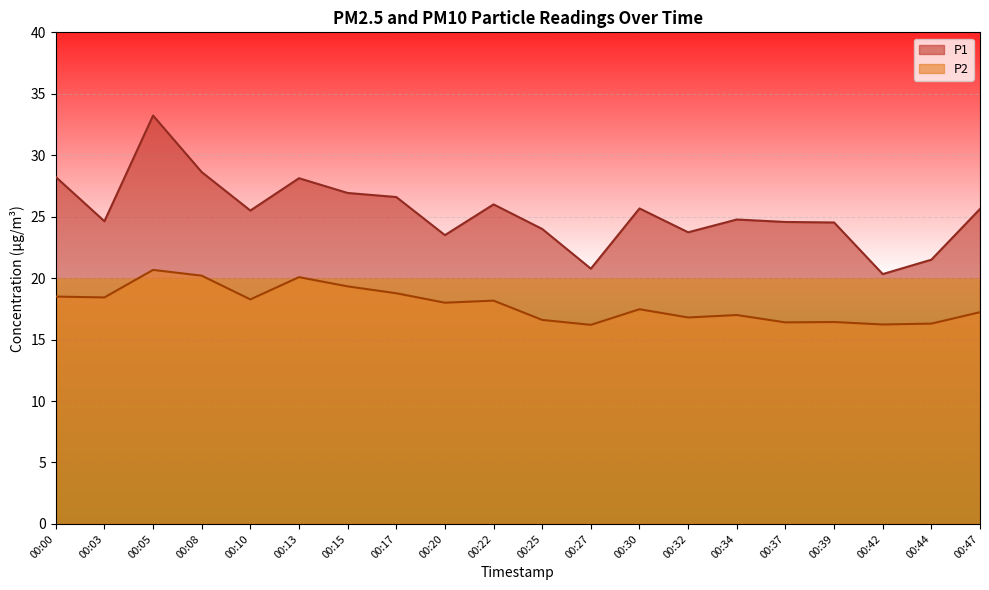

The value of P1 at 00:37 is 5.9. True or false?

False